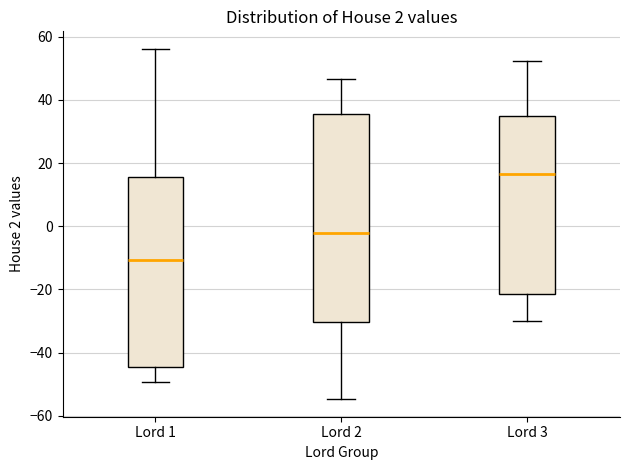

Which box has the highest median line?

Lord 3